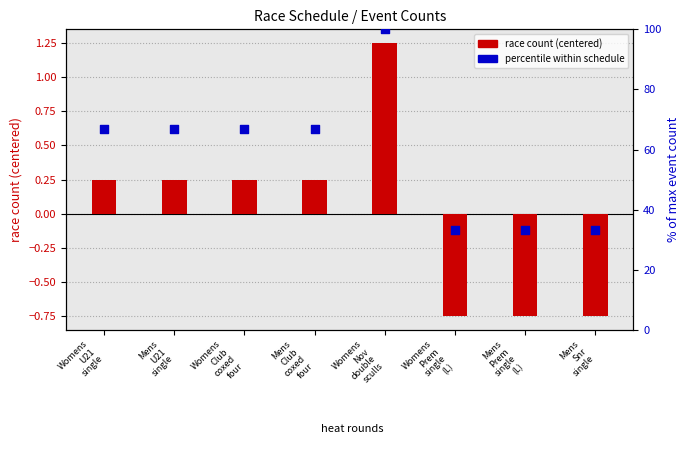

Which series contains the lowest Y value?

race count (centered)